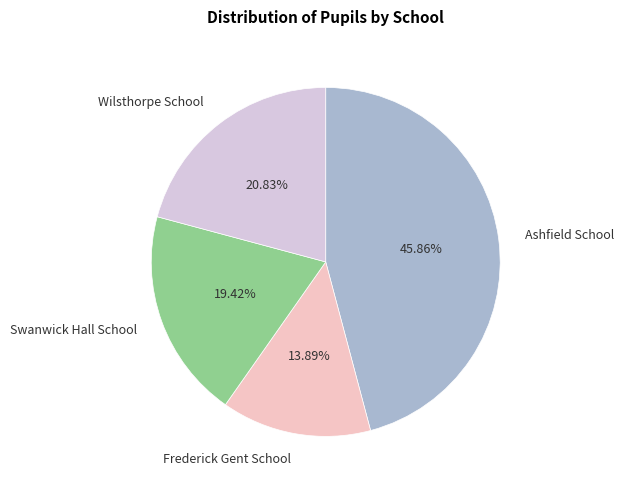

What is the ratio of the value at Ashfield School to the value at Swanwick Hall School?

2.4